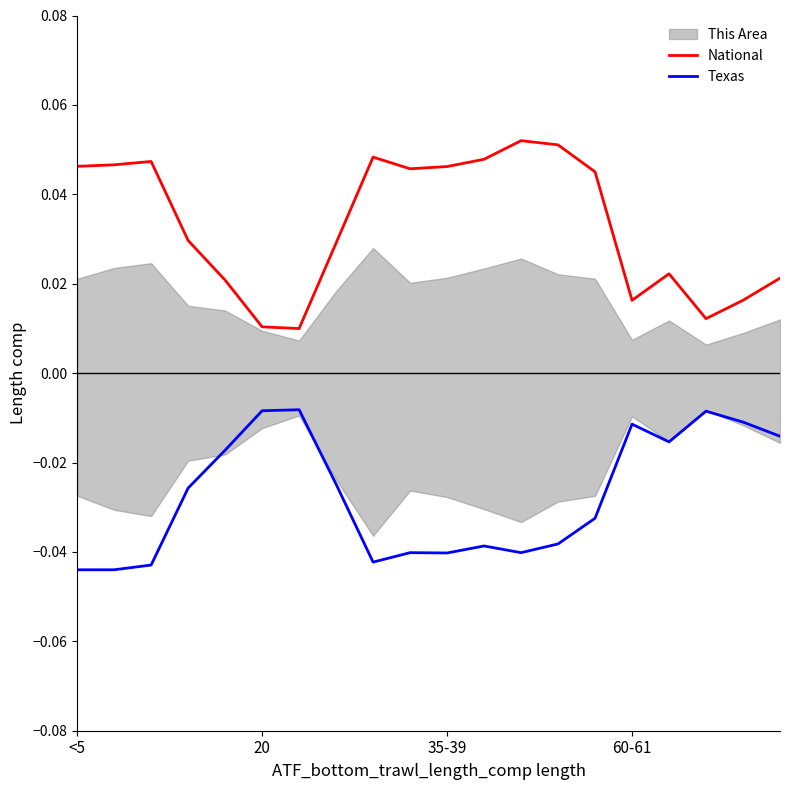

What is the maximum value for National?

0.1